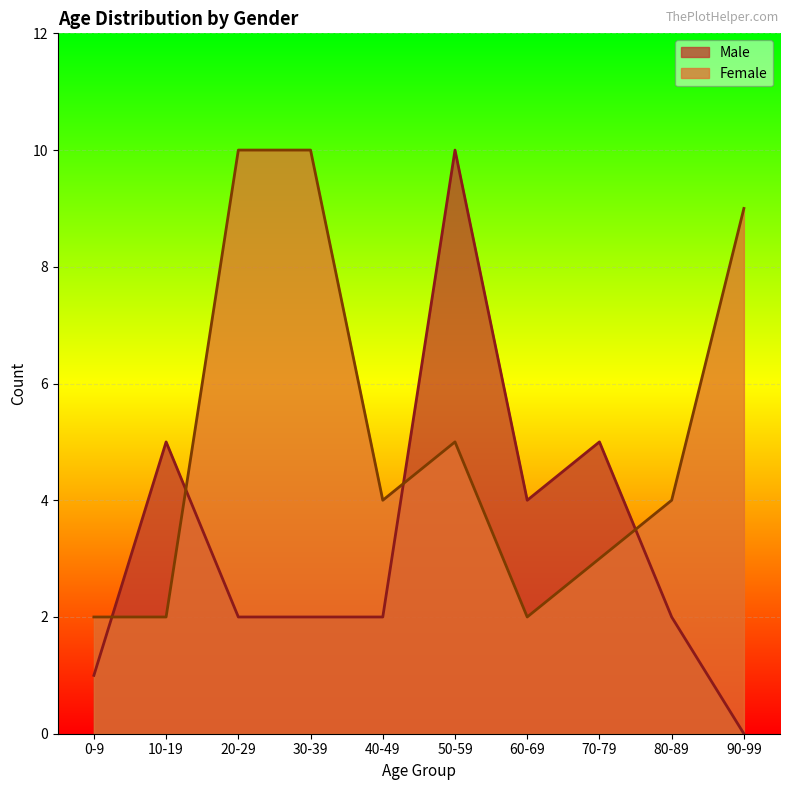

Which series changed the most between 10-19 and 20-29?

Female